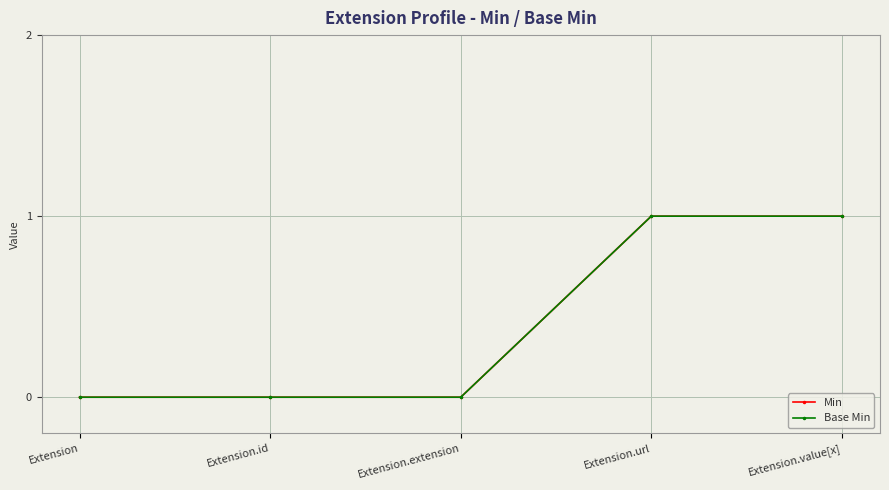

Is the value of Base Min at Extension.value[x] greater than the value of Min at Extension.id?

Yes